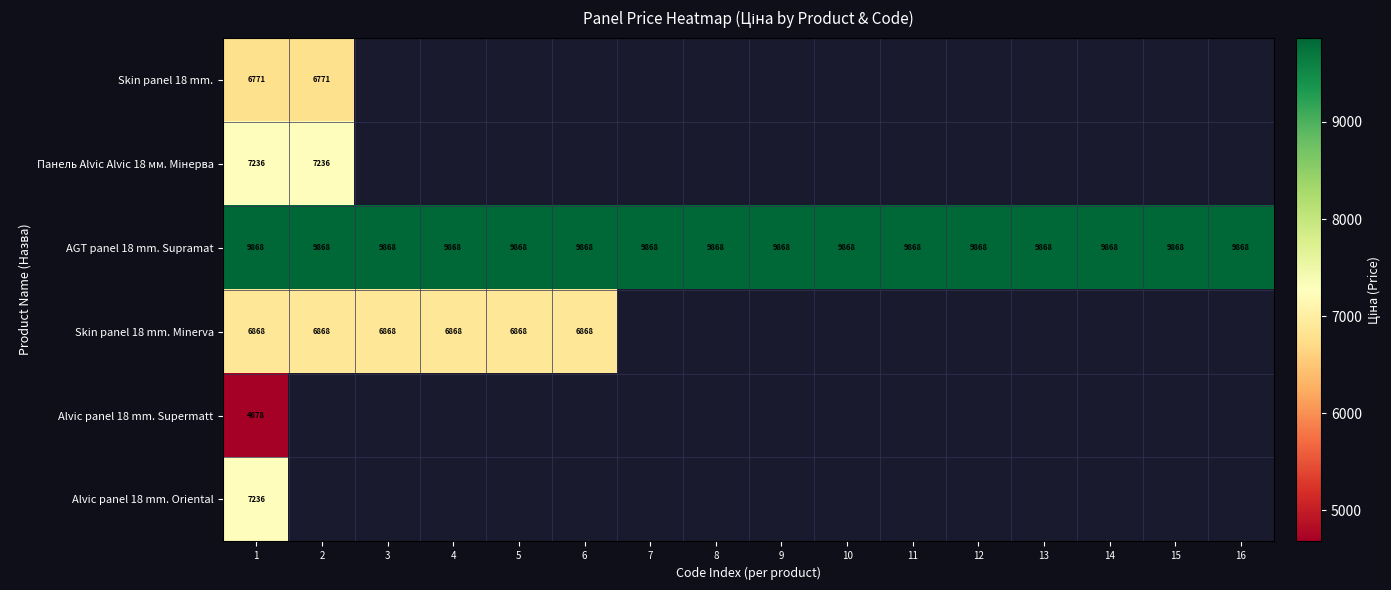

List the series in order of their peak value, highest first.

AGT panel 18 mm. Supramat, Панель Alvic Alvic 18 мм. Мінерва, Alvic panel 18 mm. Oriental, Skin panel 18 mm. Minerva, Skin panel 18 mm., Alvic panel 18 mm. Supermatt